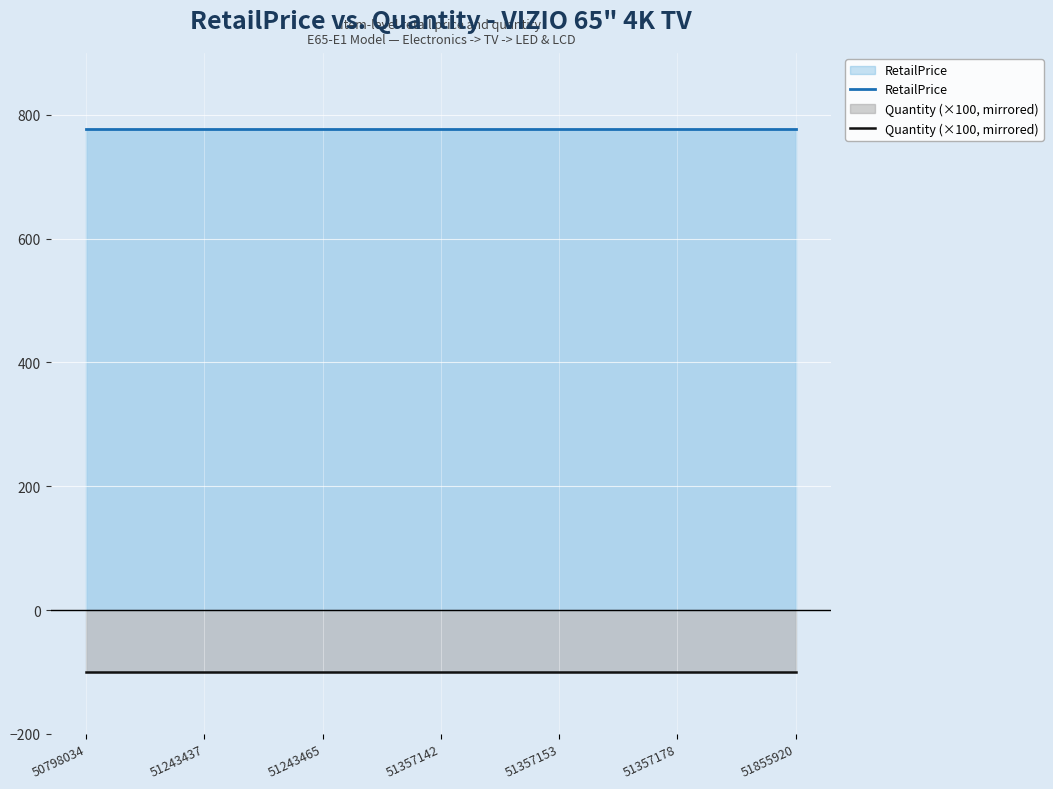

True or false: RetailPrice and Quantity (×100, mirrored) intersect in this chart.

False